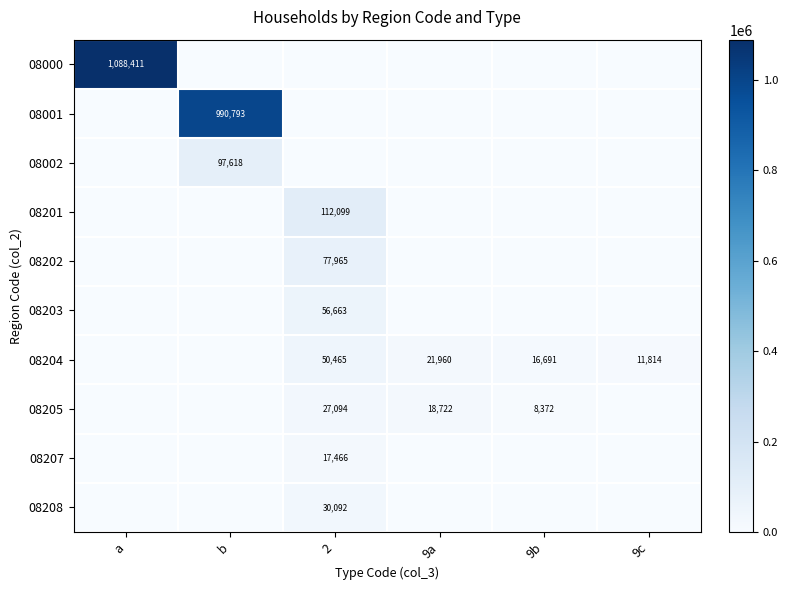

Which category has the lowest value across all series?

b